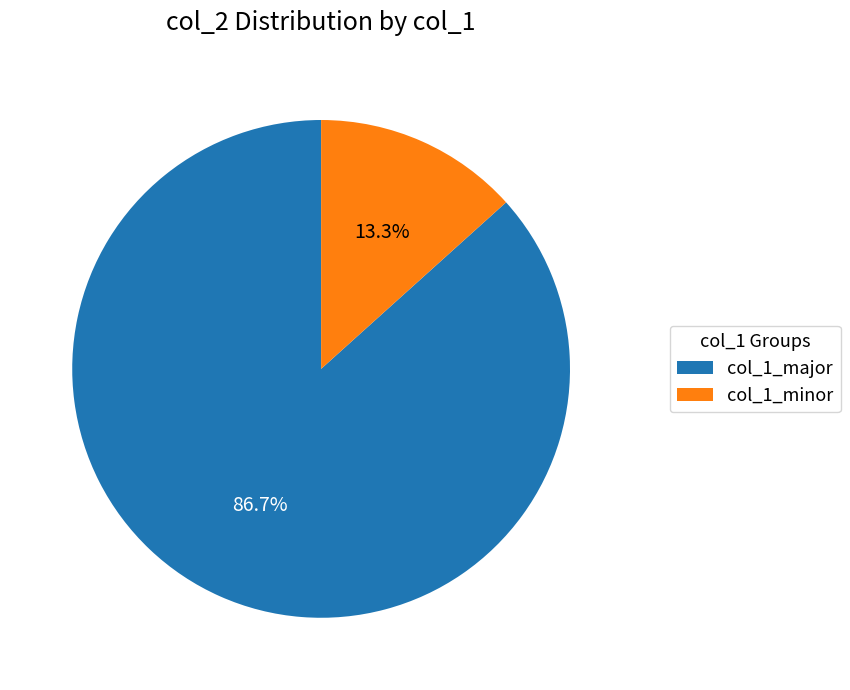

What is the ratio of the value at col_1_major to the value at col_1_minor?

6.5